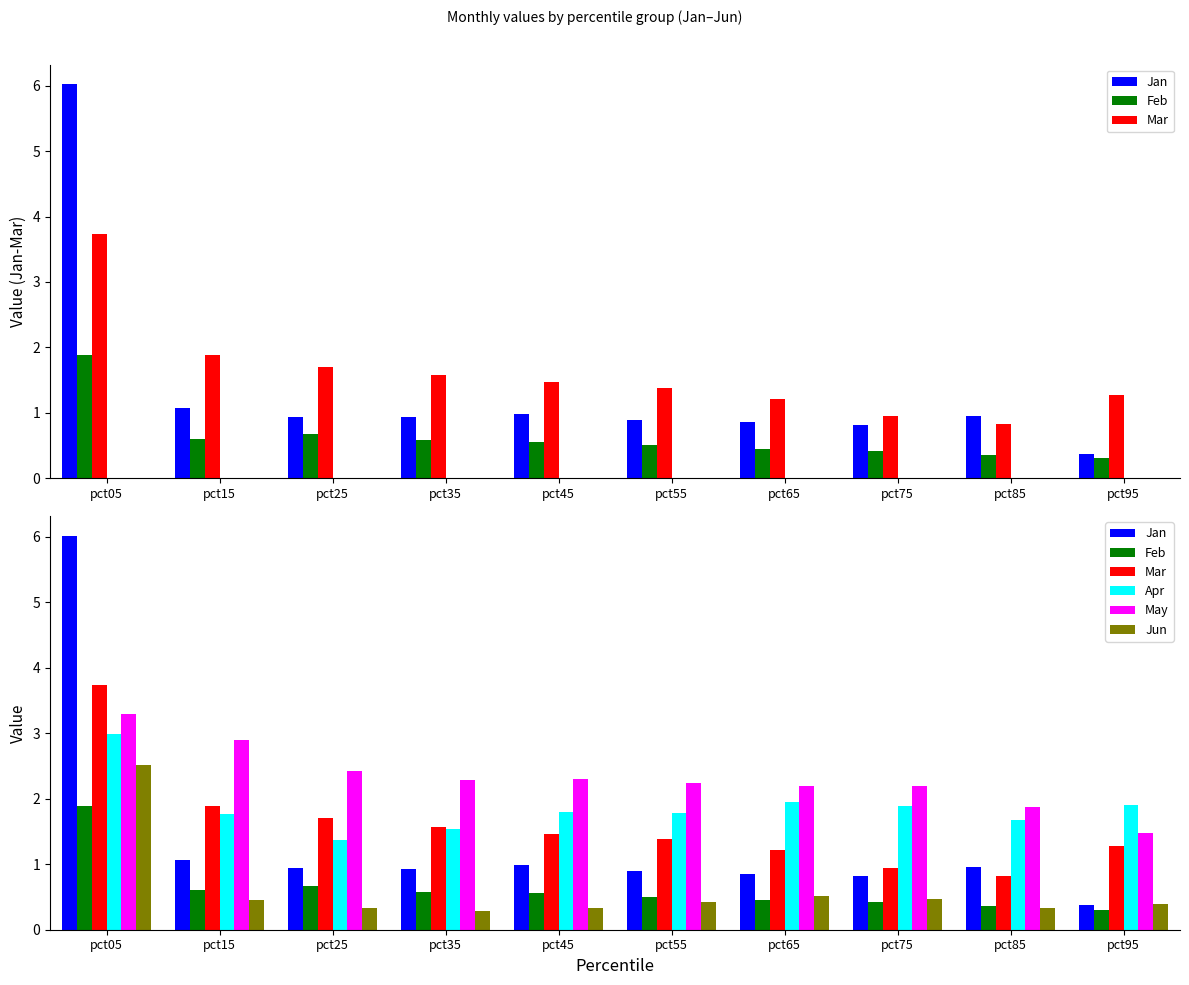

The value of Feb at pct05 is 1.9. True or false?

True